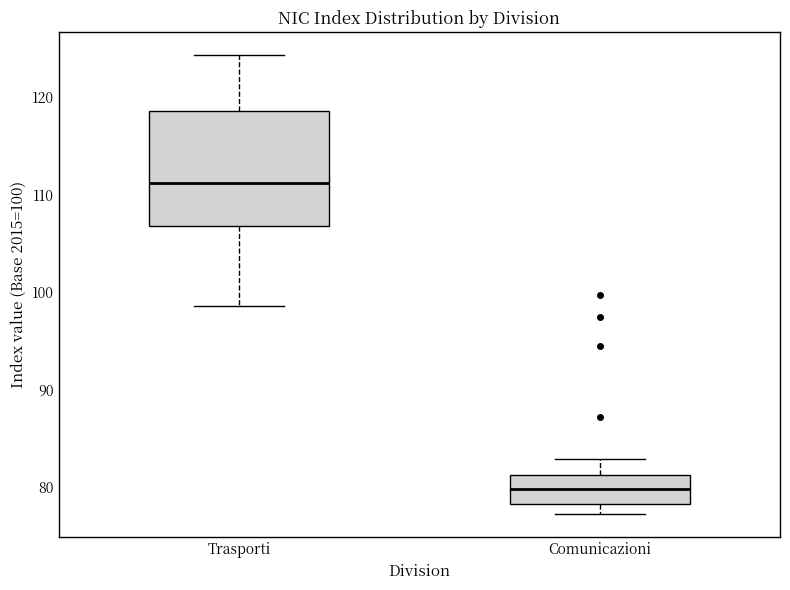

Where does the upper whisker of the box for Trasporti end on the y-axis? The values are not printed on the chart, so give them approximately, as read against the axis.

124